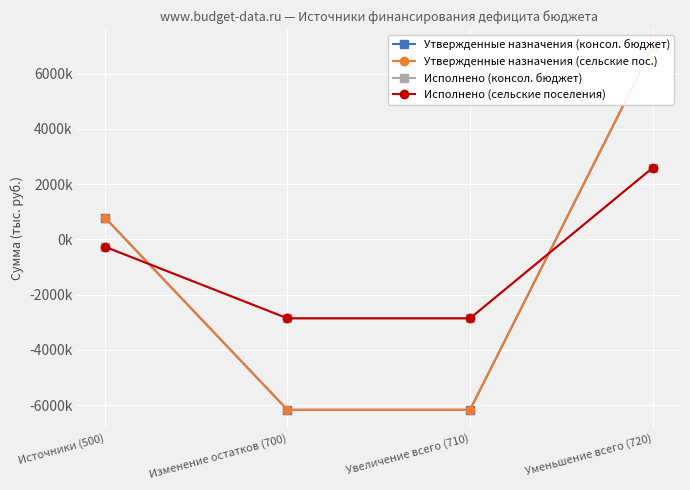

At which category is the sum across all series the highest?

Уменьшение всего (720)